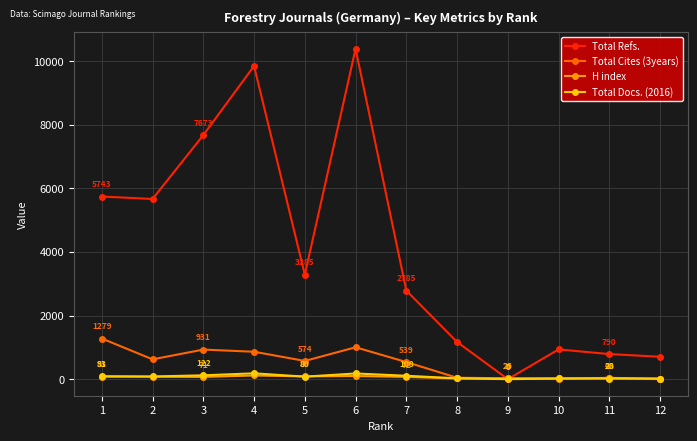

True or false: Total Refs. has a value of 7673 at 3.

True